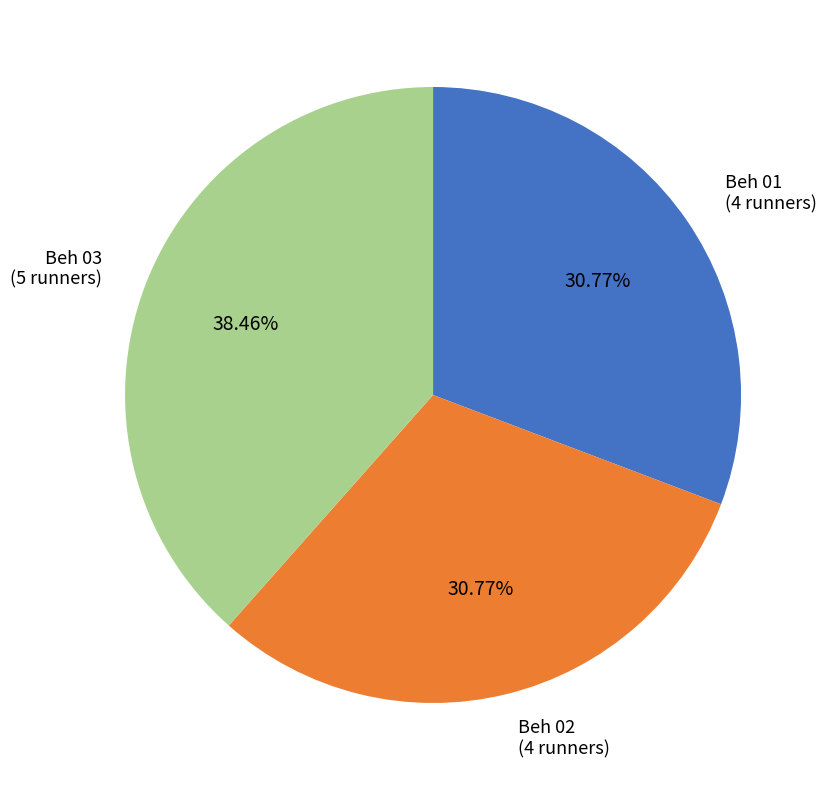

Is there any slice that represents more than half of the pie?

No